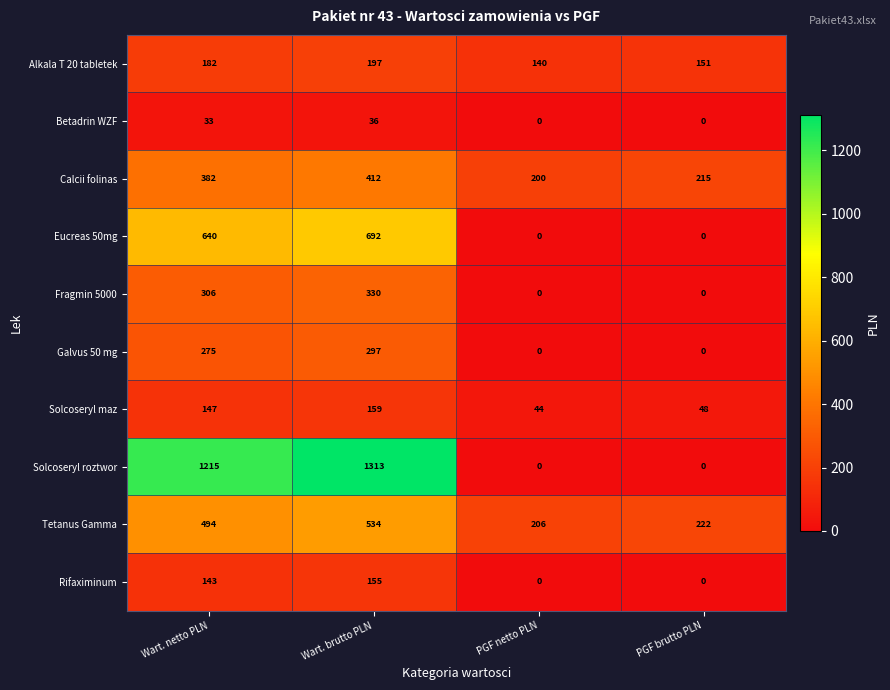

At which label does Alkala T 20 tabletek reach its minimum?

PGF netto PLN